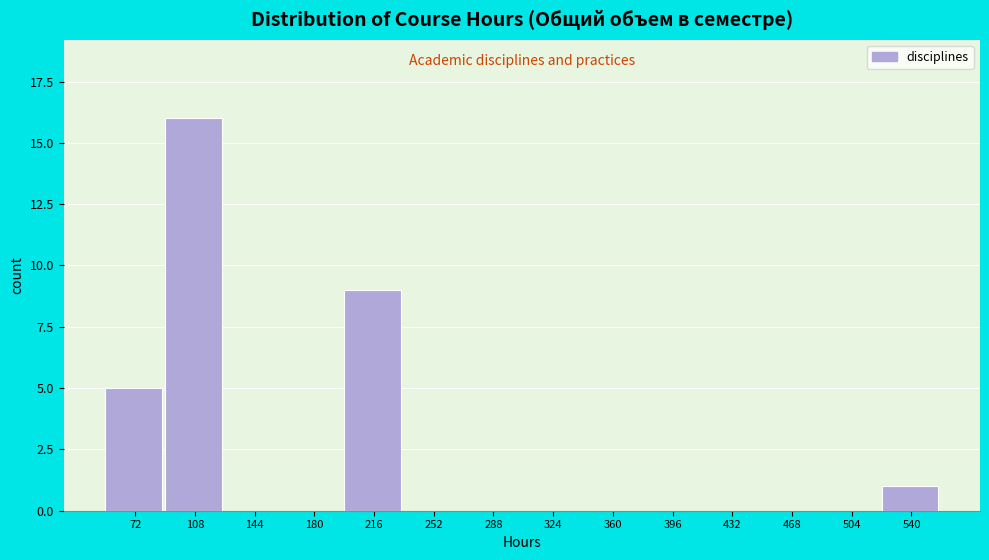

Reading right to left, what are all the values shown in this chart?

540=1	504=0	468=0	432=0	396=0	360=0	324=0	288=0	252=0	216=9	180=0	144=0	108=16	72=5